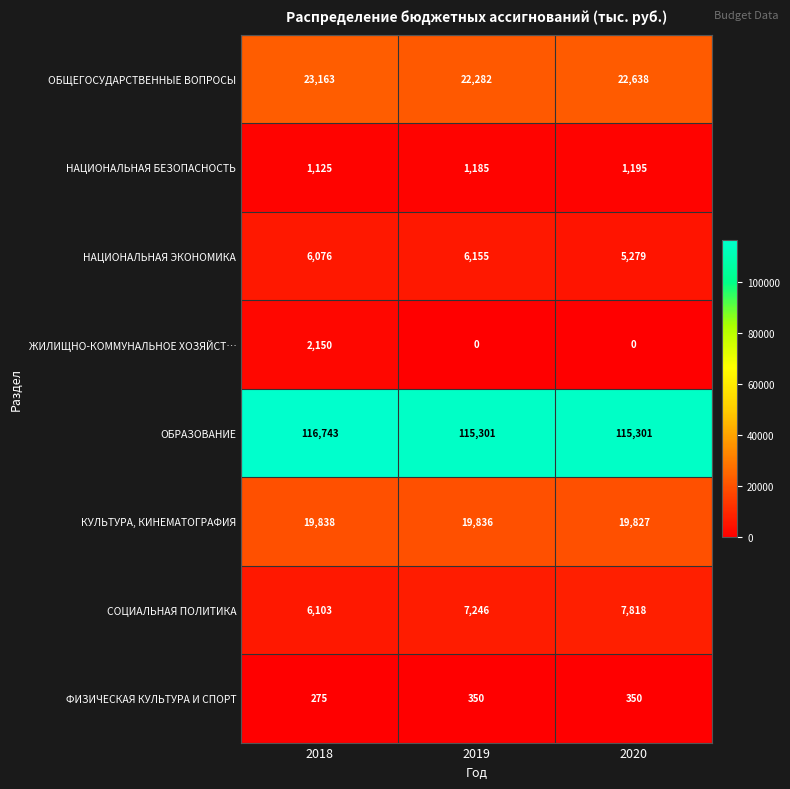

How many data points does each series have?

3